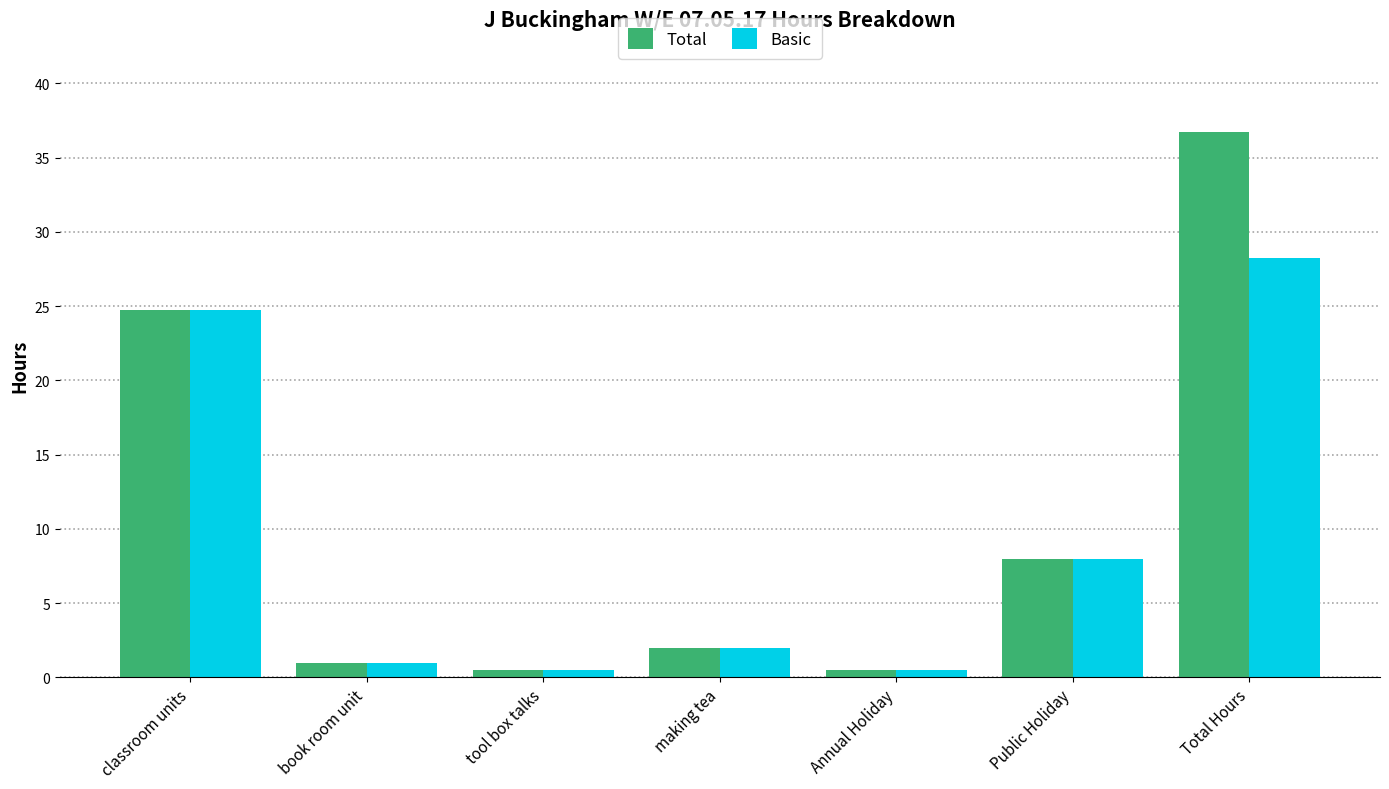

Rank the series at Total Hours from lowest to highest value.

Basic, Total